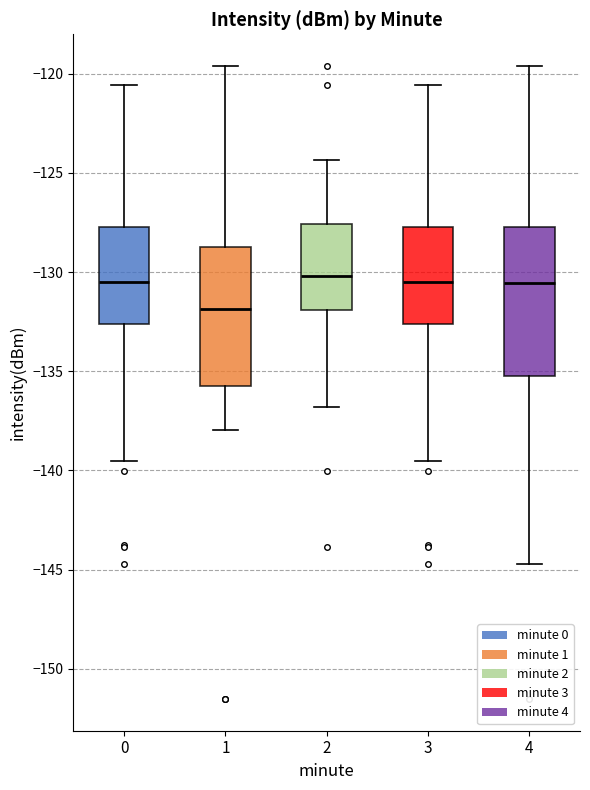

Reading left to right, transcribe this box plot: for each box, give where its median line is, the range the box spans, and where its two whiskers end, as read against the y-axis. The values are not printed on the chart, so give them approximately, as read against the axis.

0: median -130.5, box -132.5 to -128.0, whiskers -139.5 to -120.5
1: median -132.0, box -136.0 to -128.5, whiskers -138.0 to -119.5
2: median -130.0, box -132.0 to -127.5, whiskers -137.0 to -124.5
3: median -130.5, box -132.5 to -128.0, whiskers -139.5 to -120.5
4: median -130.5, box -135.0 to -128.0, whiskers -144.5 to -119.5